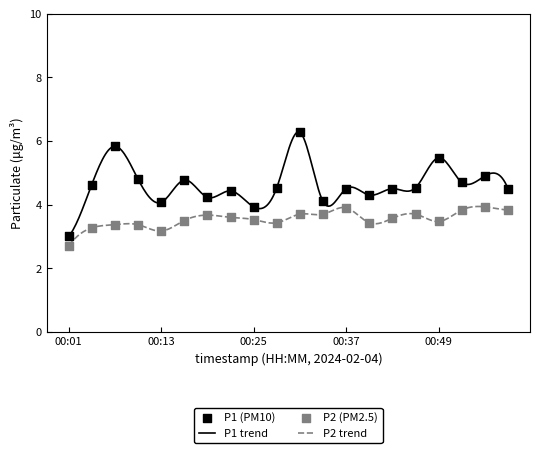

Is the value of P1 at 00:31 greater than the value of P2 at 00:43?

Yes